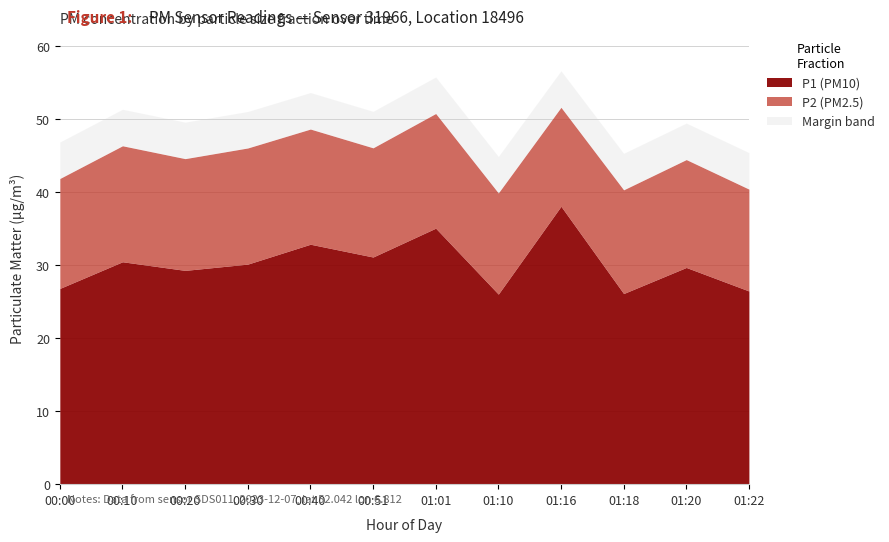

What is the minimum value for P1 (PM10)?

26.0